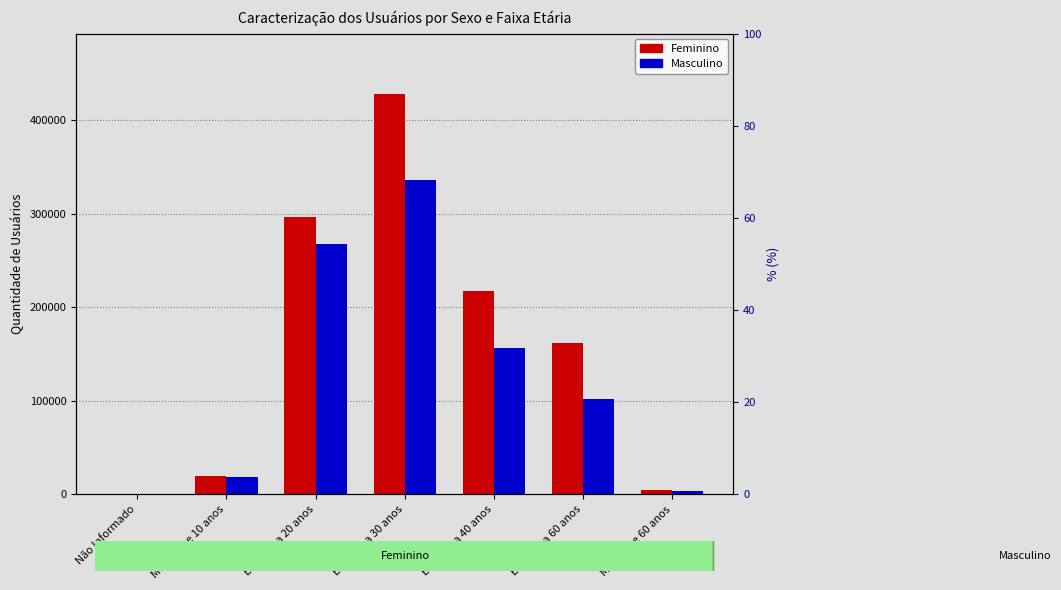

What is the label of the 4th bar from the left?

Entre 21 a 30 anos